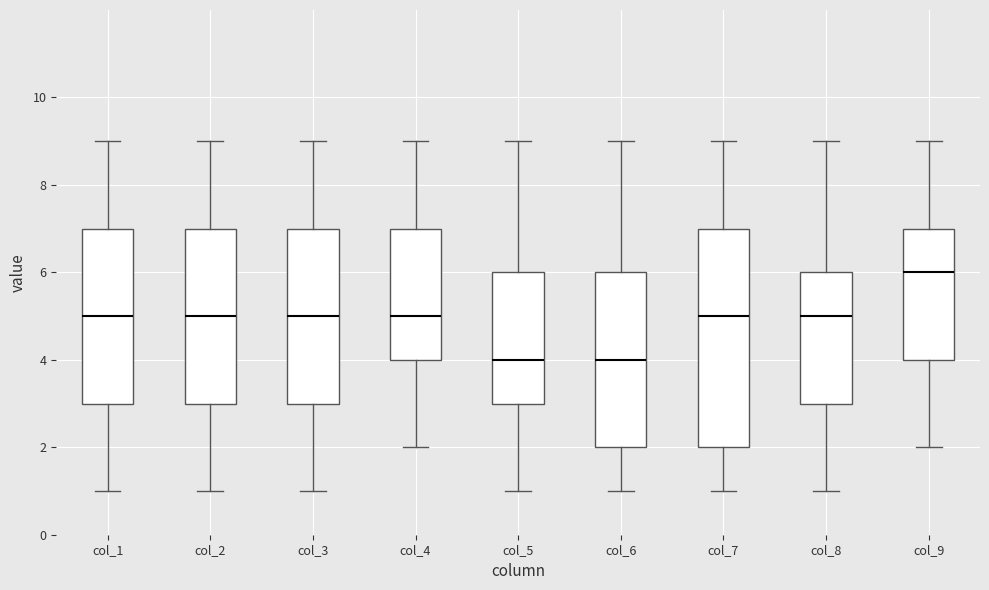

Comparing the boxes themselves (not the whiskers), which one is the tallest?

col_7